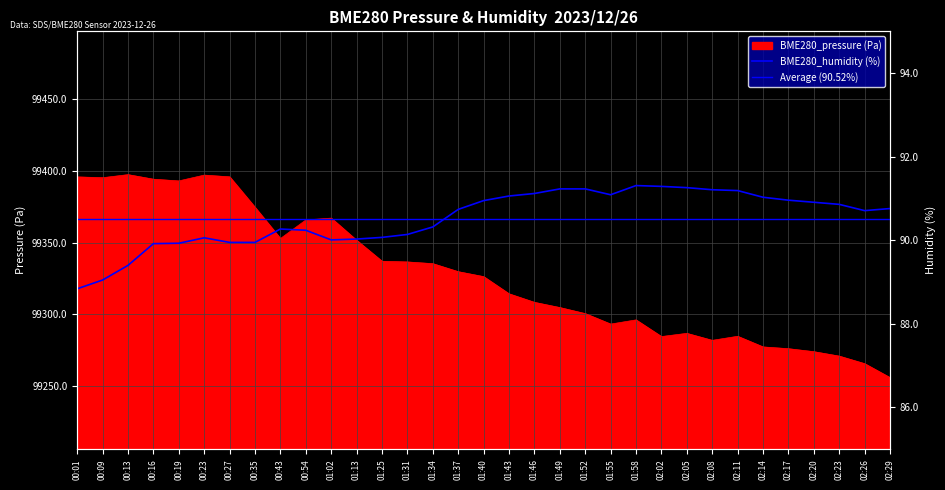

Rank the series at 00:35 from highest to lowest value.

BME280_pressure, BME280_humidity